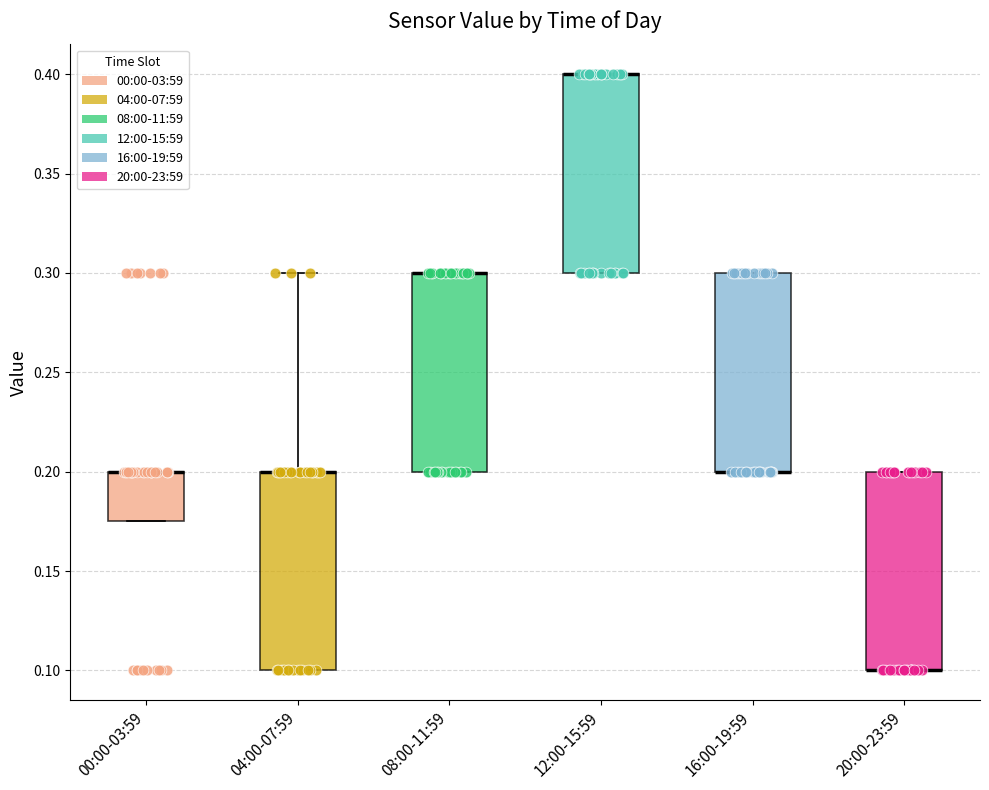

Where is the upper edge of the box for 16:00-19:59 on the y-axis? The values are not printed on the chart, so give them approximately, as read against the axis.

0.300